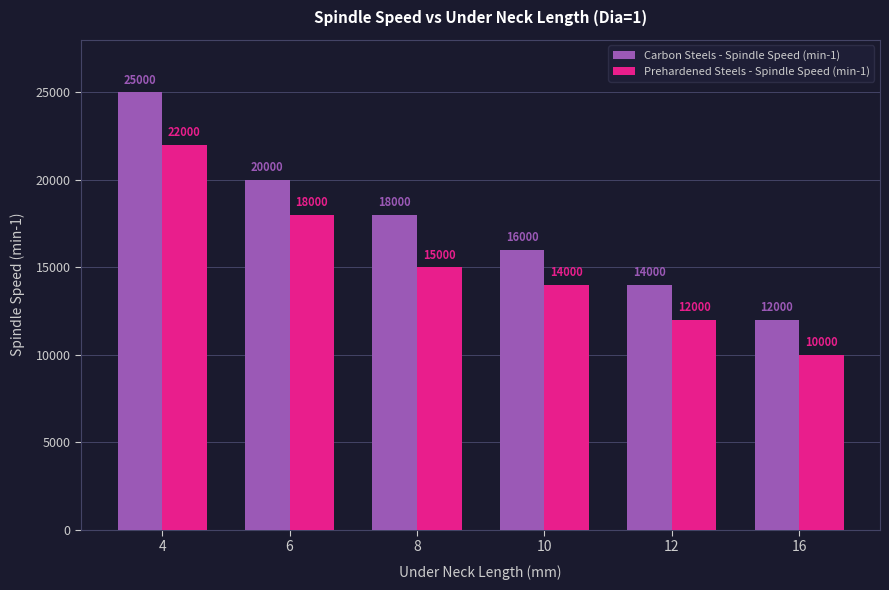

What is the smallest value displayed?

10000